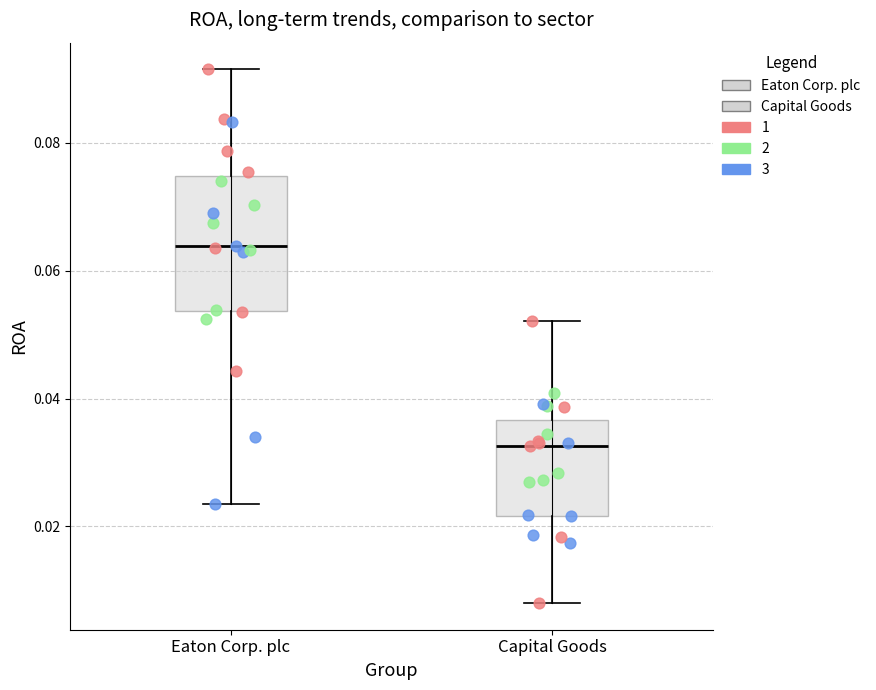

Reading left to right, read every box against the y-axis: the position of its median line, the range the box covers, and the ends of its whiskers. The values are not printed on the chart, so give them approximately, as read against the axis.

Eaton Corp. plc: median 0.064, box 0.054 to 0.074, whiskers 0.024 to 0.092
Capital Goods: median 0.032, box 0.022 to 0.036, whiskers 0.008 to 0.052